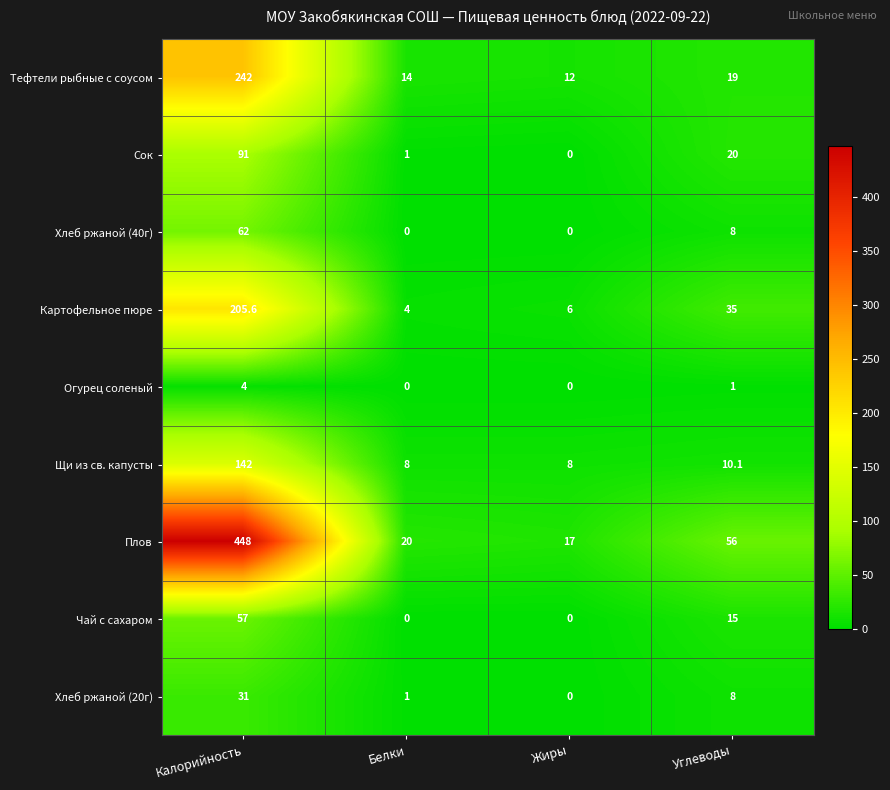

Which series has the widest spread of values?

Плов